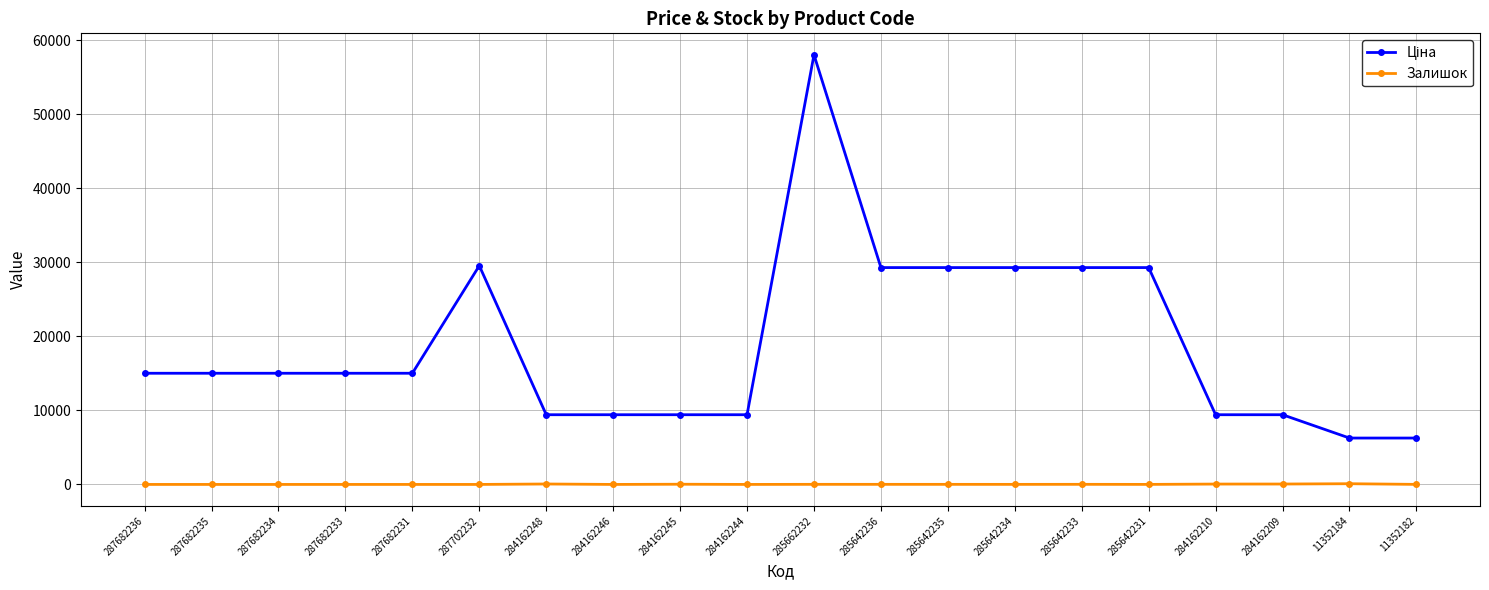

What is the sum of all Залишок values?

357.0